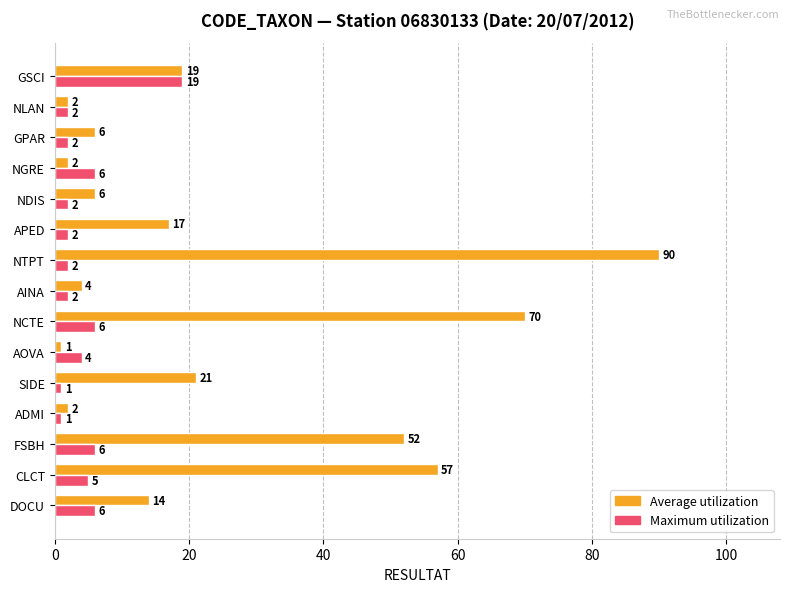

How many data points in Average utilization are less than 14?

7